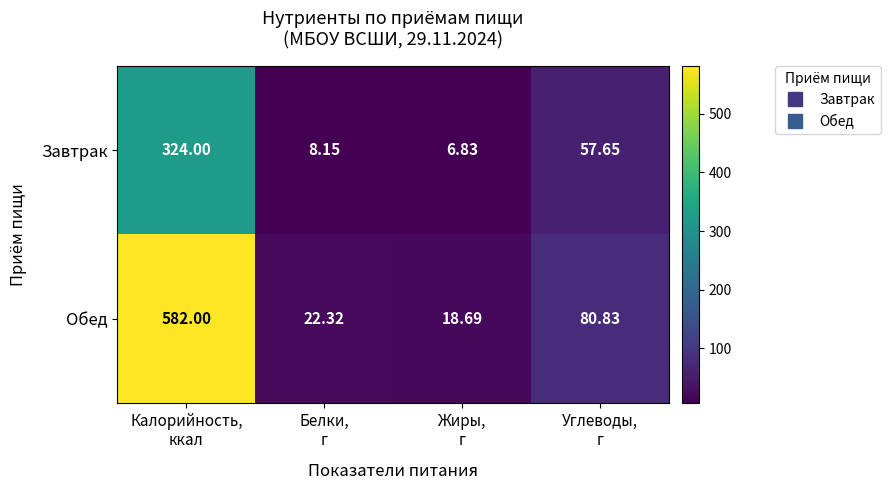

At how many categories does at least one series exceed 447?

1